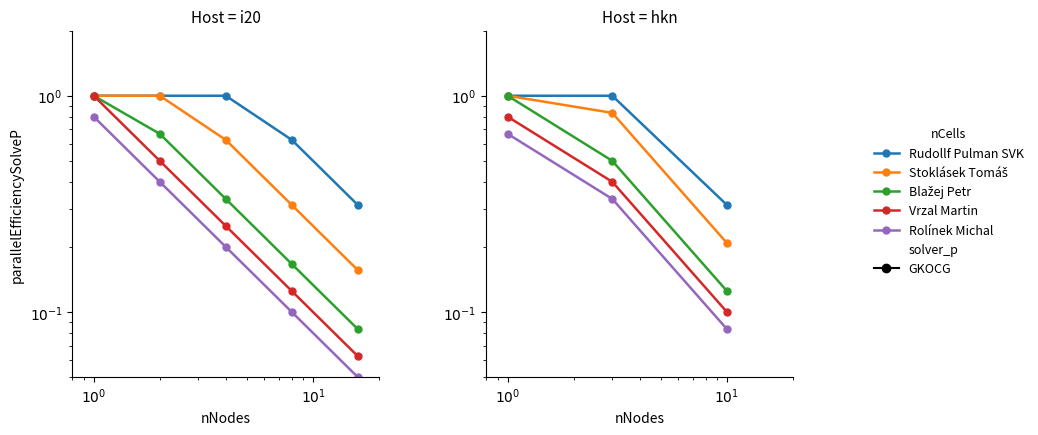

At $10^1$, list the series in order from largest to smallest.

Rudollf Pulman SVK, Stoklásek Tomáš, Blažej Petr, Vrzal Martin, Rolínek Michal